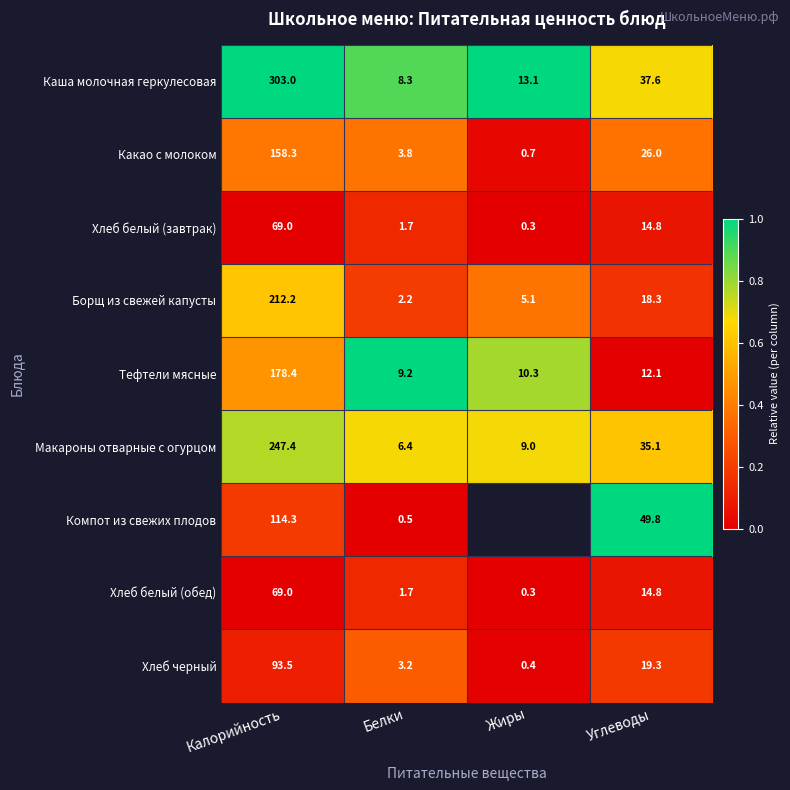

What is the spread (max minus min) of values at Углеводы?

37.7